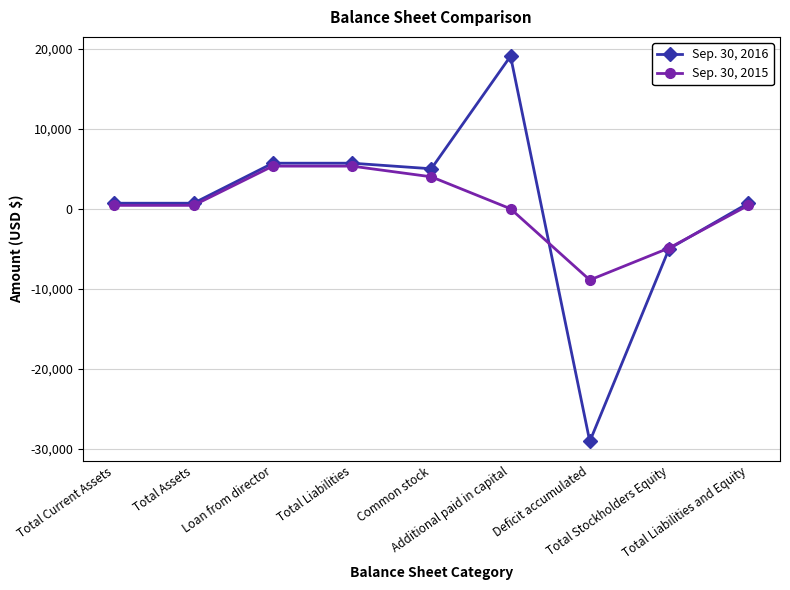

The value of Sep. 30, 2015 at Additional paid in capital is 0. True or false?

True